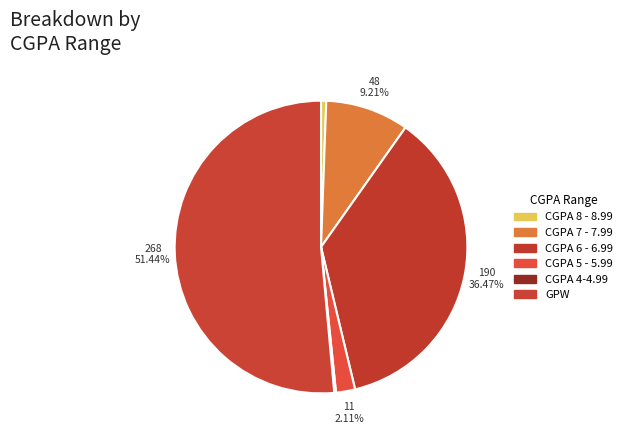

The CGPA 4-4.99 slice represents 0% of the pie. True or false?

True